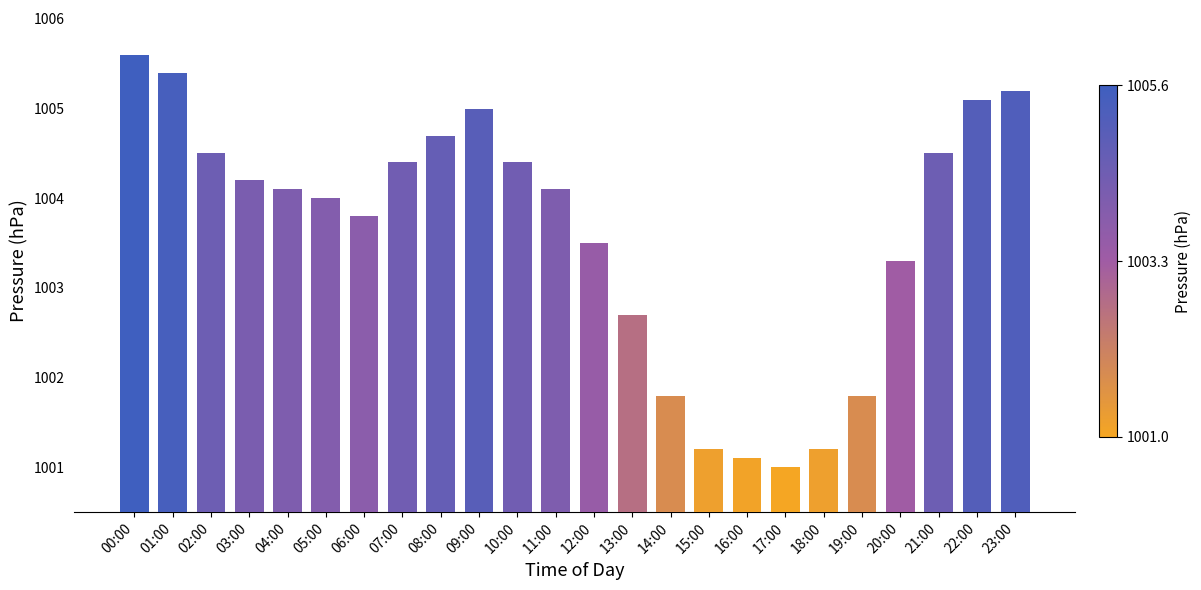

What is the approximate value at 12:00?

1003.5